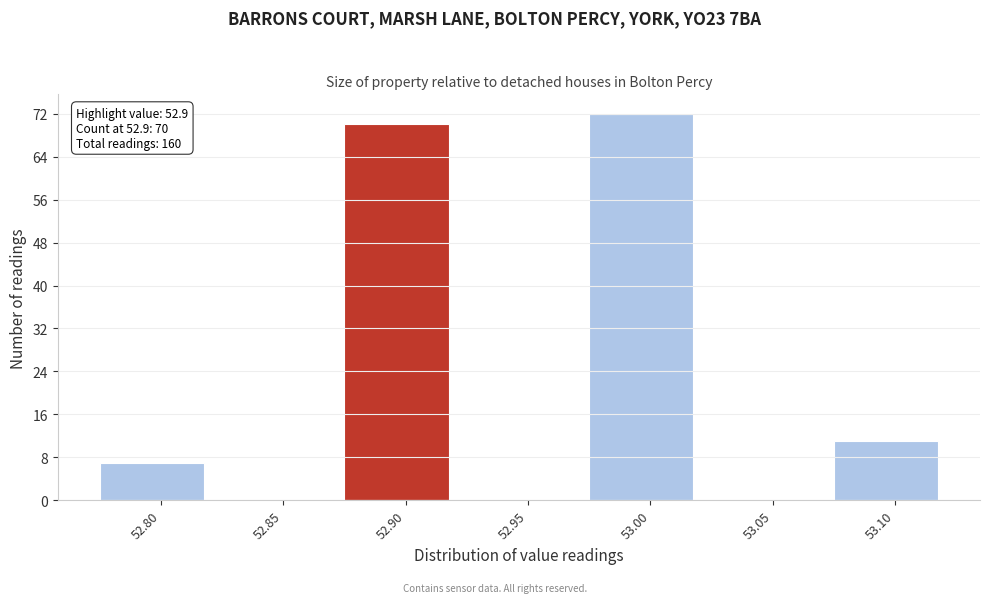

Which range on the x-axis has the tallest bar?

52.975 to 53.025